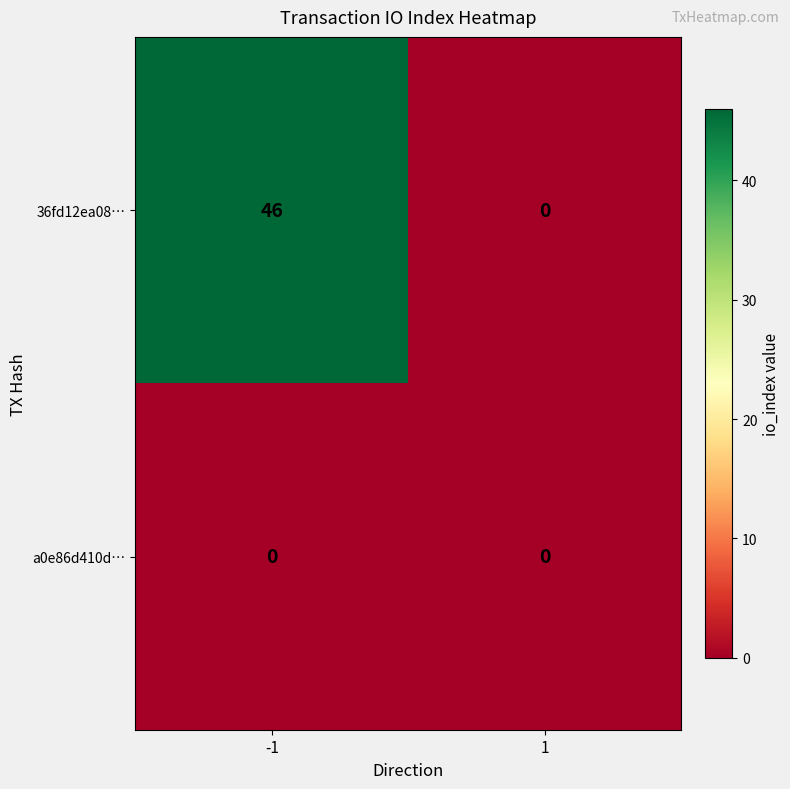

Rank the series by their average value, from highest to lowest.

36fd12ea08…, a0e86d410d…